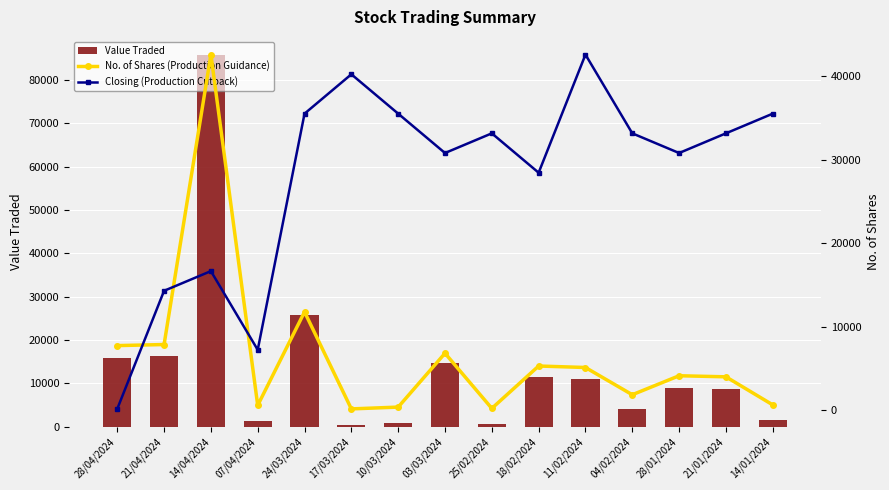

The value of No. of Shares (Production Guidance) at 28/04/2024 is 12196.4. True or false?

False